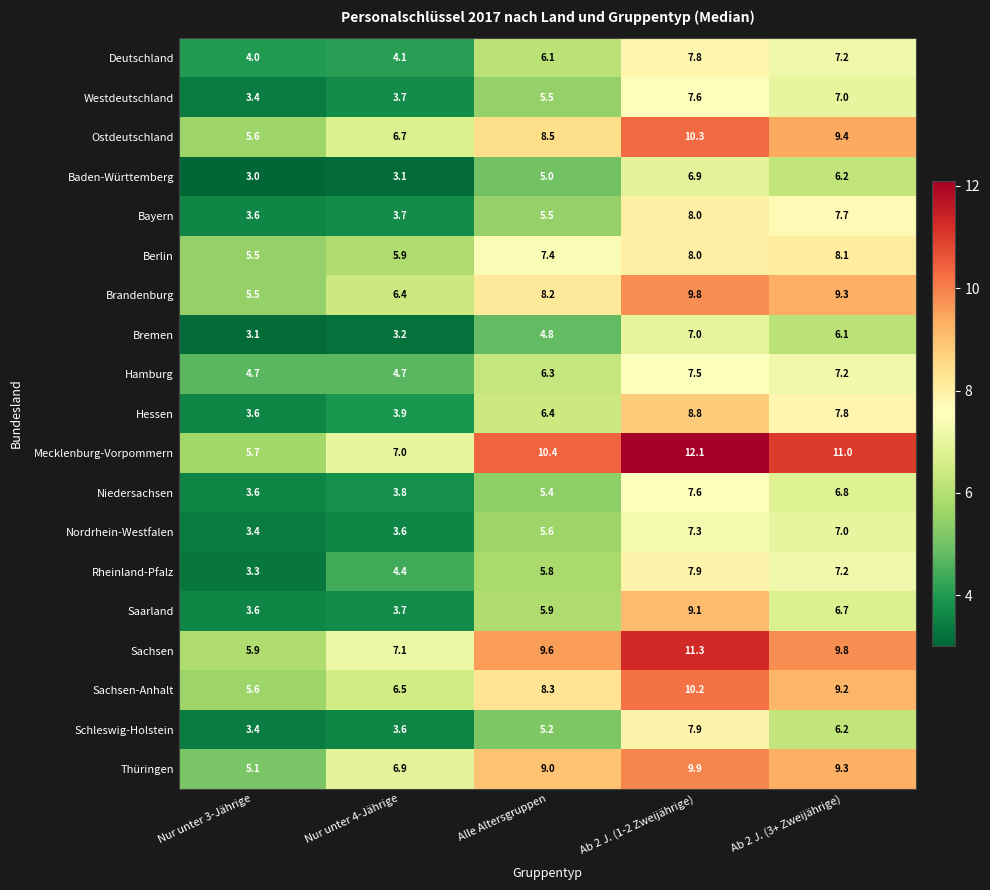

Count the Niedersachsen values in the range 3 to 6.

3